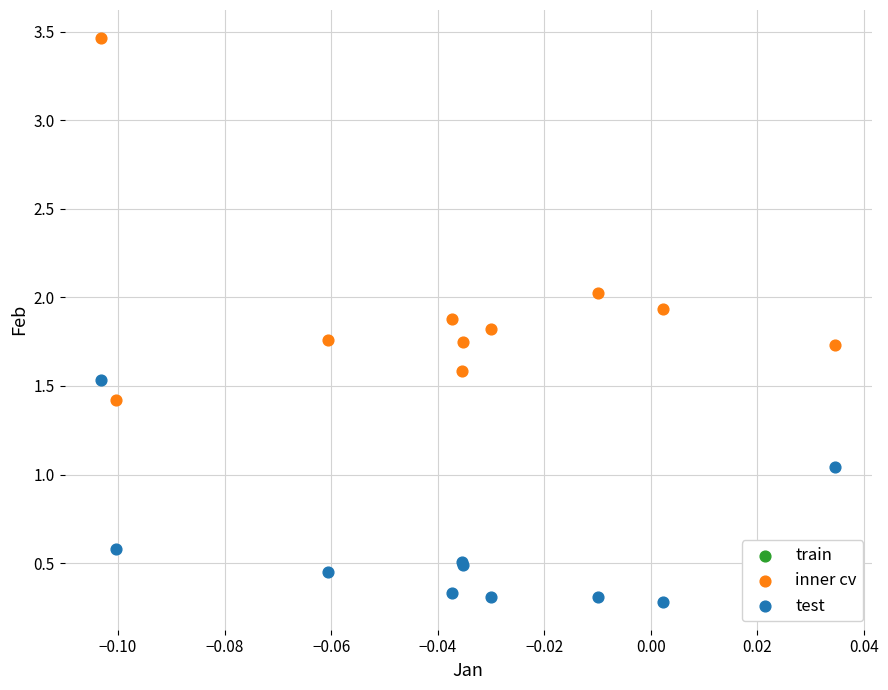

Which series reaches the maximum Y coordinate?

inner cv